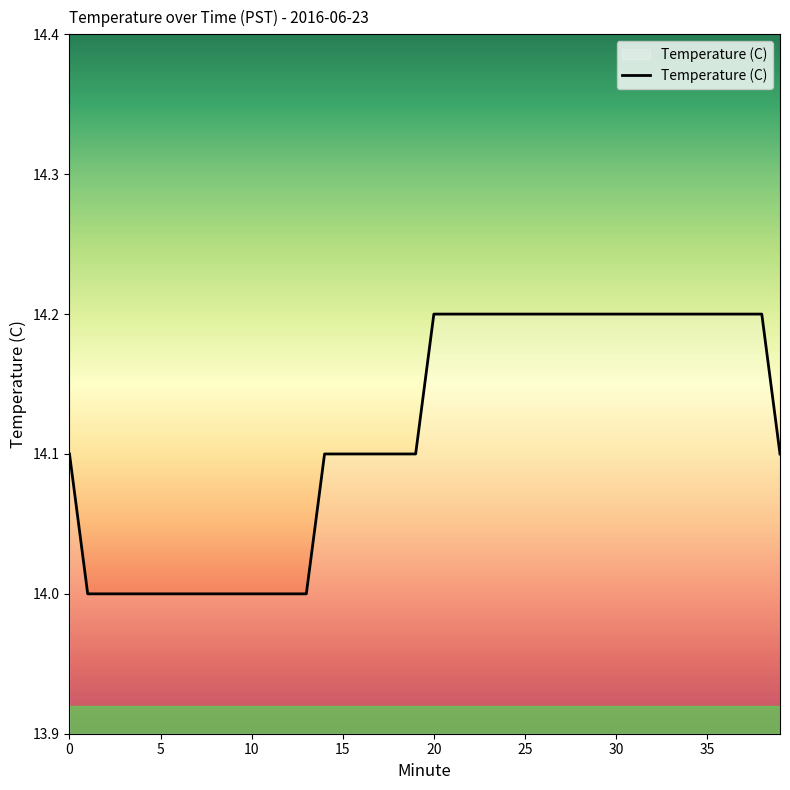

Is this an area chart (filled region under the line)?

No